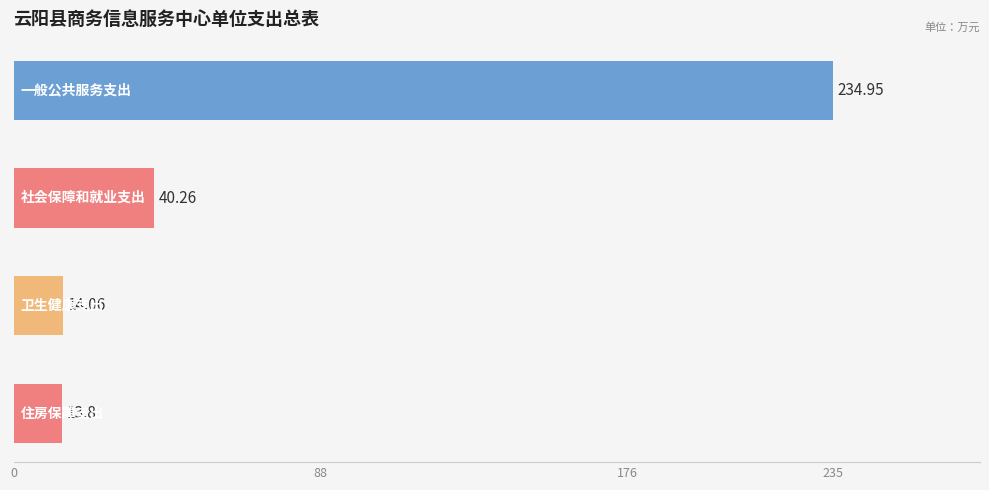

What is the average value?

75.8